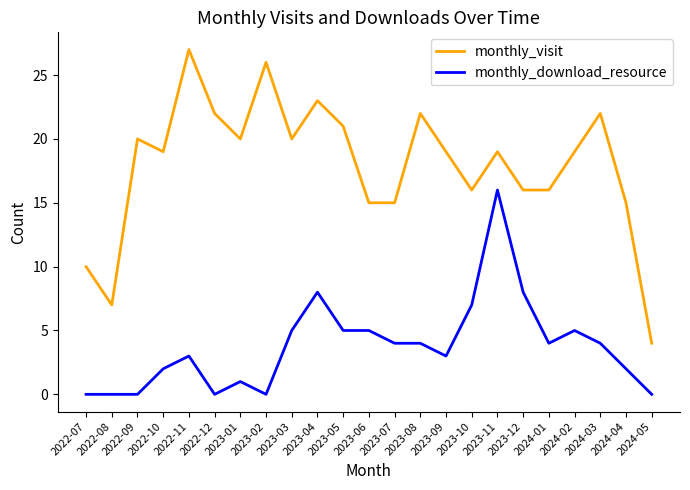

Which series has the largest range (max minus min)?

monthly_visit